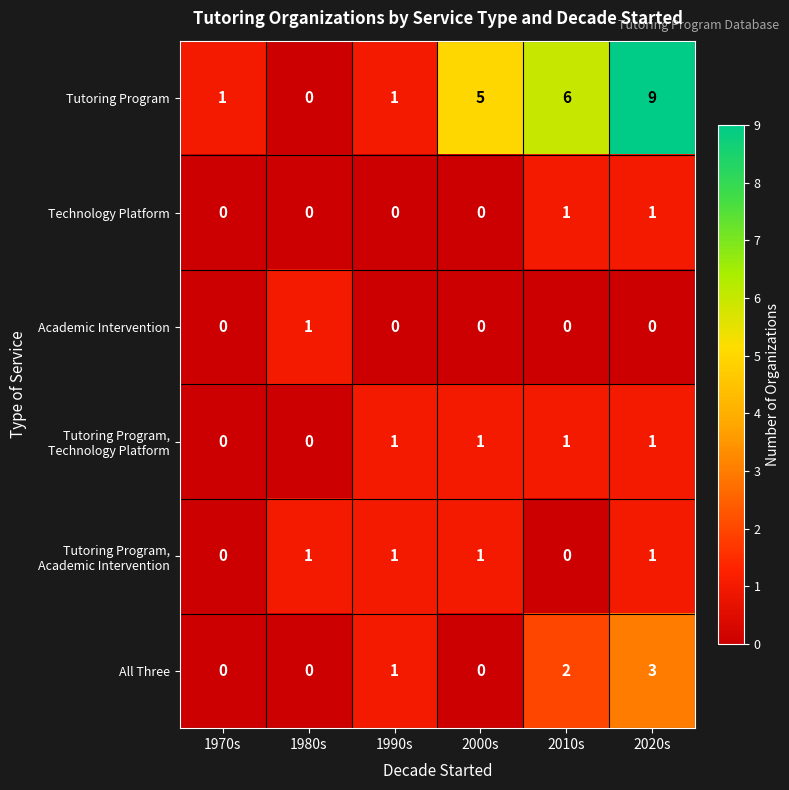

What is the total value across all series at 2000s?

7